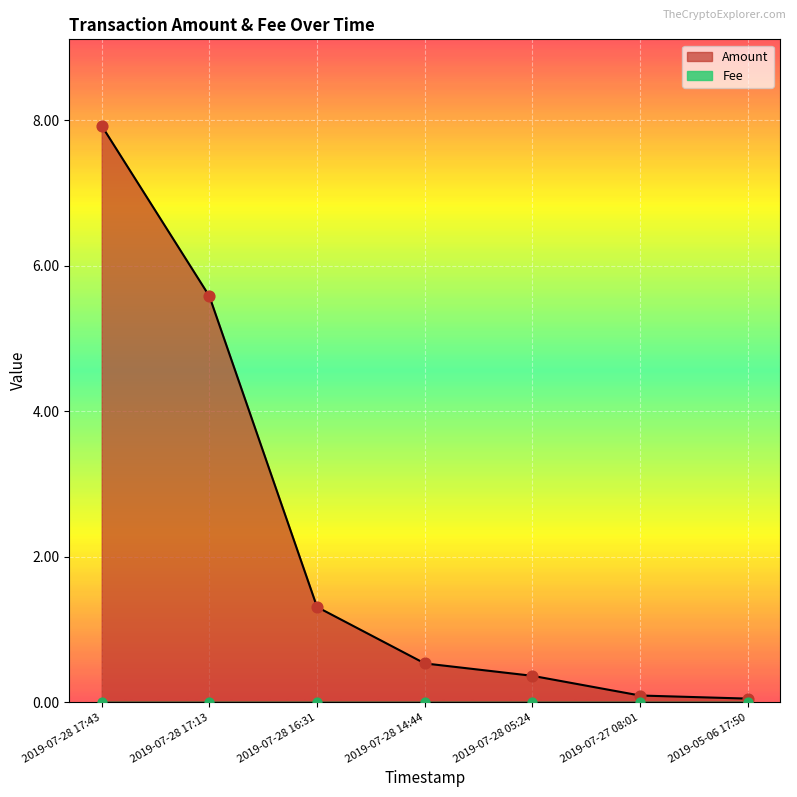

Approximately how many times larger is the value at 2019-07-28 16:31 compared to 2019-07-28 17:43?

0.2